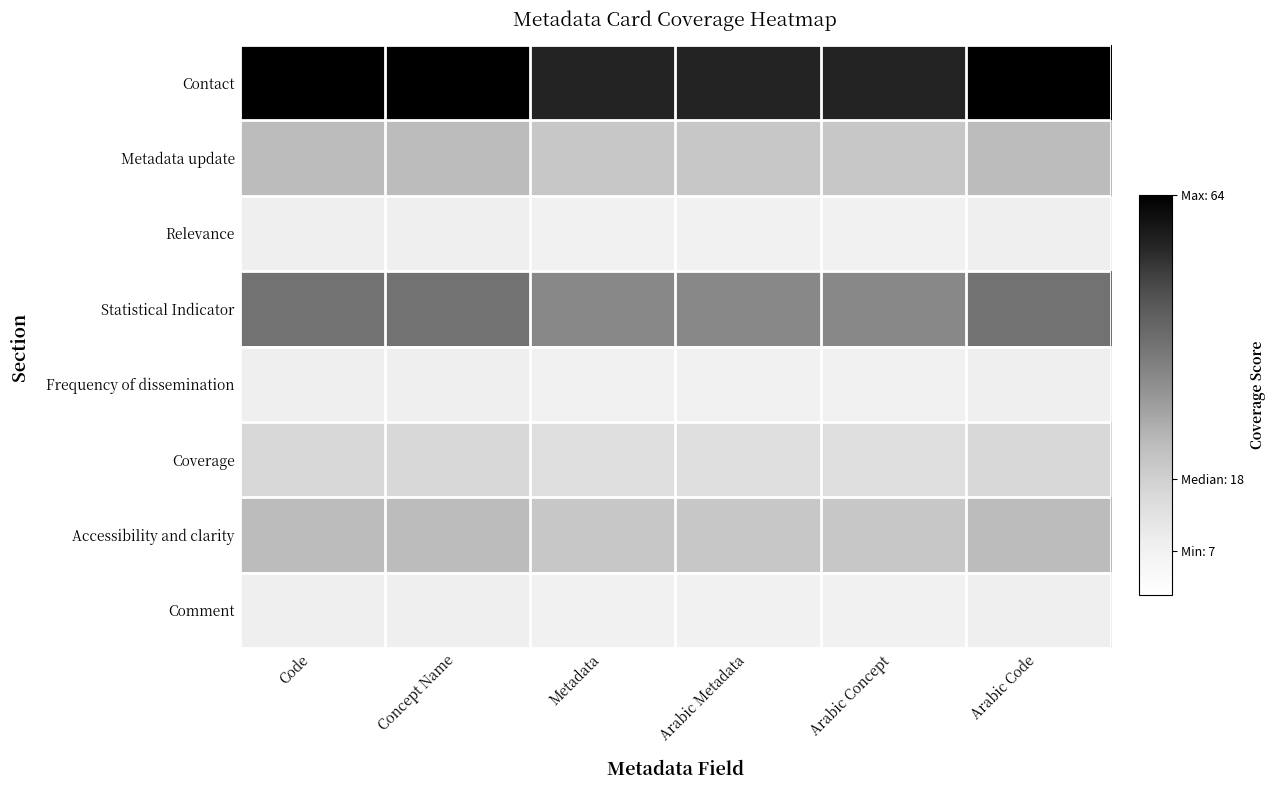

What is the difference between the highest and lowest values at Arabic Metadata?

0.8